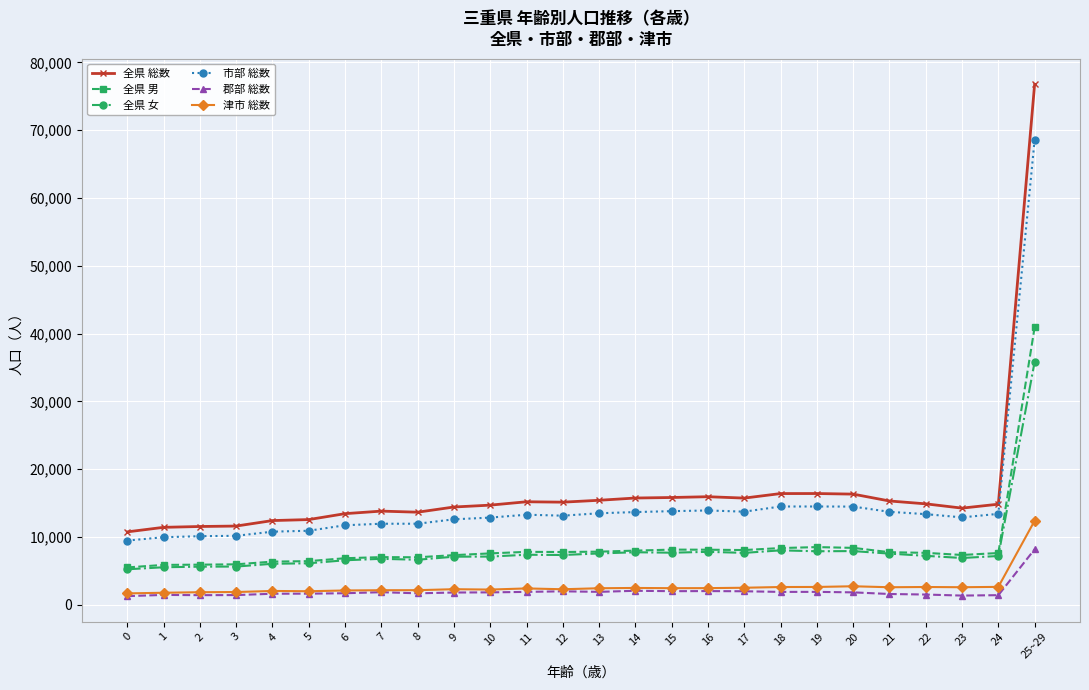

What is the difference between the highest and lowest values at 8?

11961